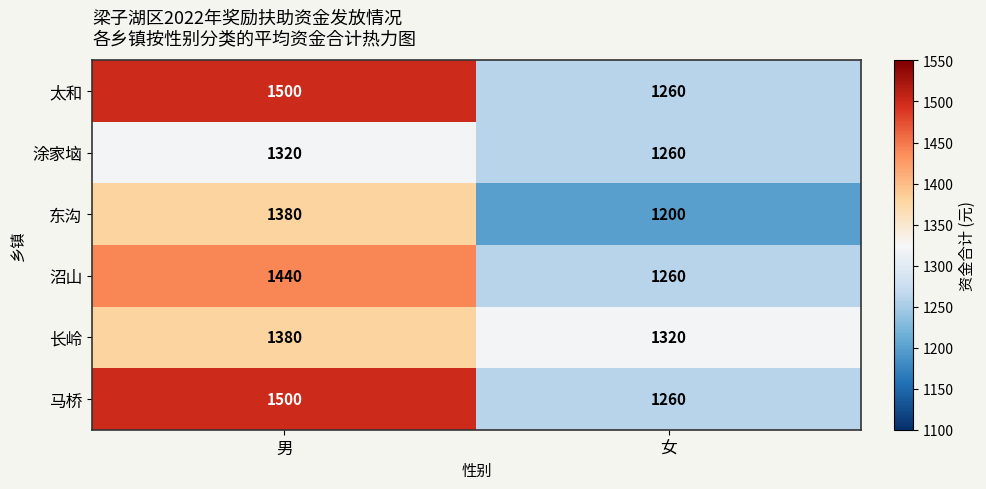

What is the sum of all 东沟 values?

2580